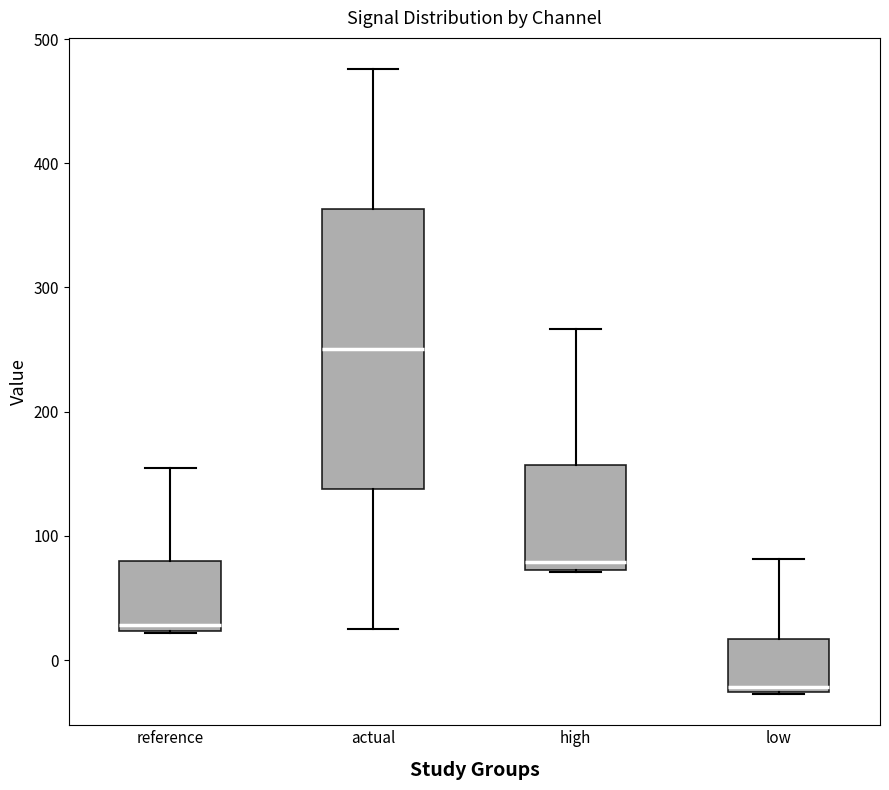

Which box is the tallest, from its lower edge to its upper edge?

actual